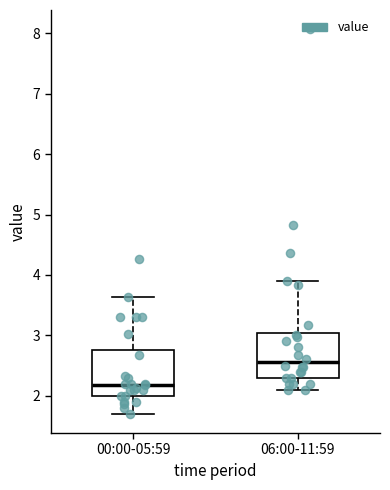

Reading left to right, read every box against the y-axis: the position of its median line, the range the box covers, and the ends of its whiskers. The values are not printed on the chart, so give them approximately, as read against the axis.

00:00-05:59: median 2.2, box 2.0 to 2.8, whiskers 1.7 to 3.6
06:00-11:59: median 2.6, box 2.3 to 3.0, whiskers 2.1 to 3.9